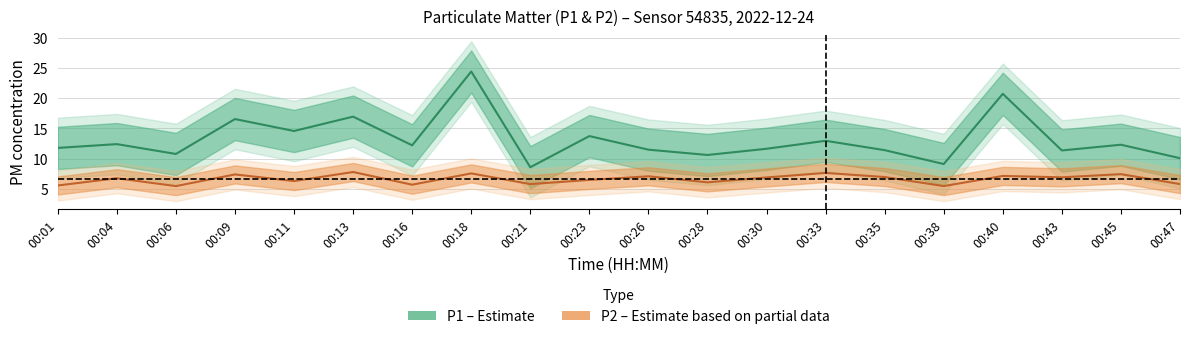

What is the difference between the second highest and second lowest values in the P2 series?

2.2